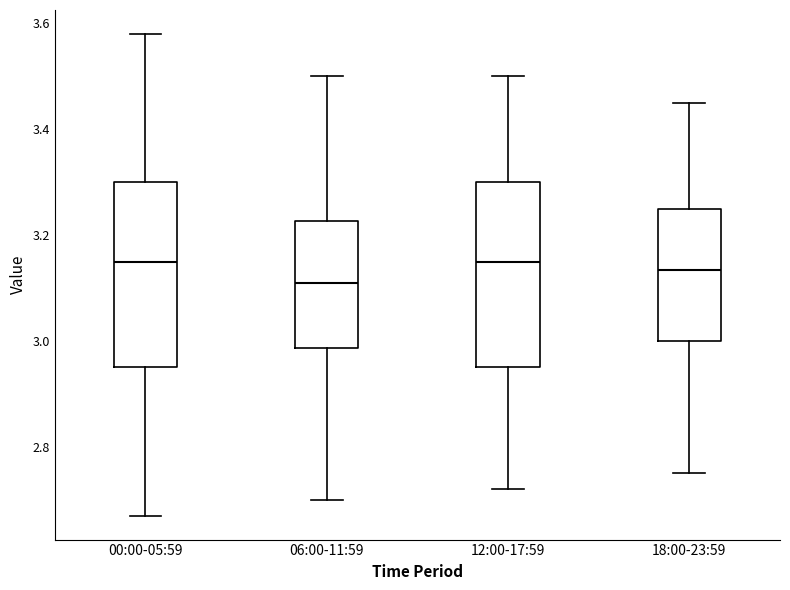

Reading left to right, read every box against the y-axis: the position of its median line, the range the box covers, and the ends of its whiskers. The values are not printed on the chart, so give them approximately, as read against the axis.

00:00-05:59: median 3.16, box 2.96 to 3.30, whiskers 2.68 to 3.58
06:00-11:59: median 3.12, box 2.98 to 3.22, whiskers 2.70 to 3.50
12:00-17:59: median 3.16, box 2.96 to 3.30, whiskers 2.72 to 3.50
18:00-23:59: median 3.14, box 3.00 to 3.26, whiskers 2.76 to 3.46